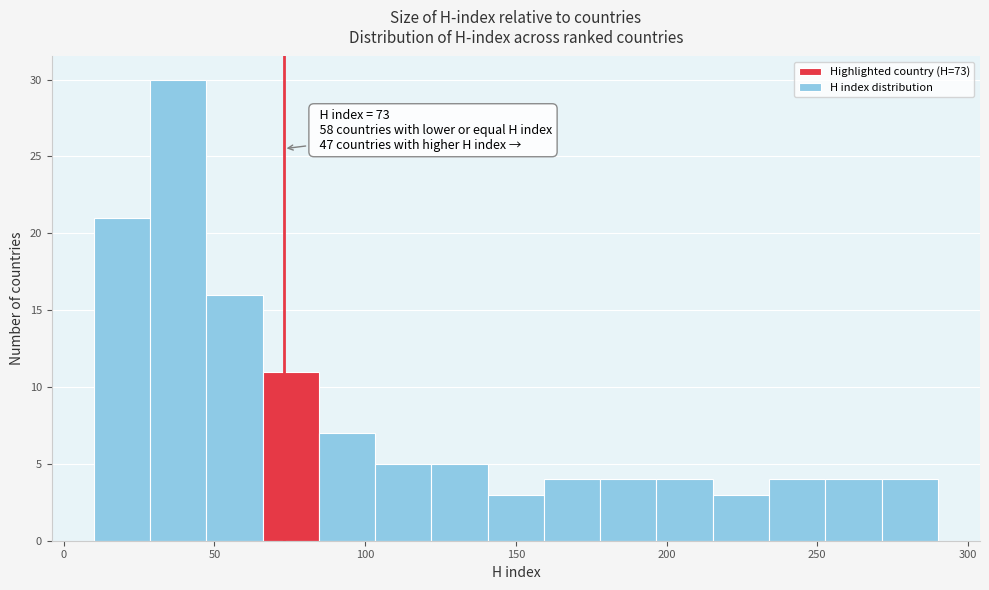

Read against the x-axis, roughly where is the centre of the tallest bar?

40